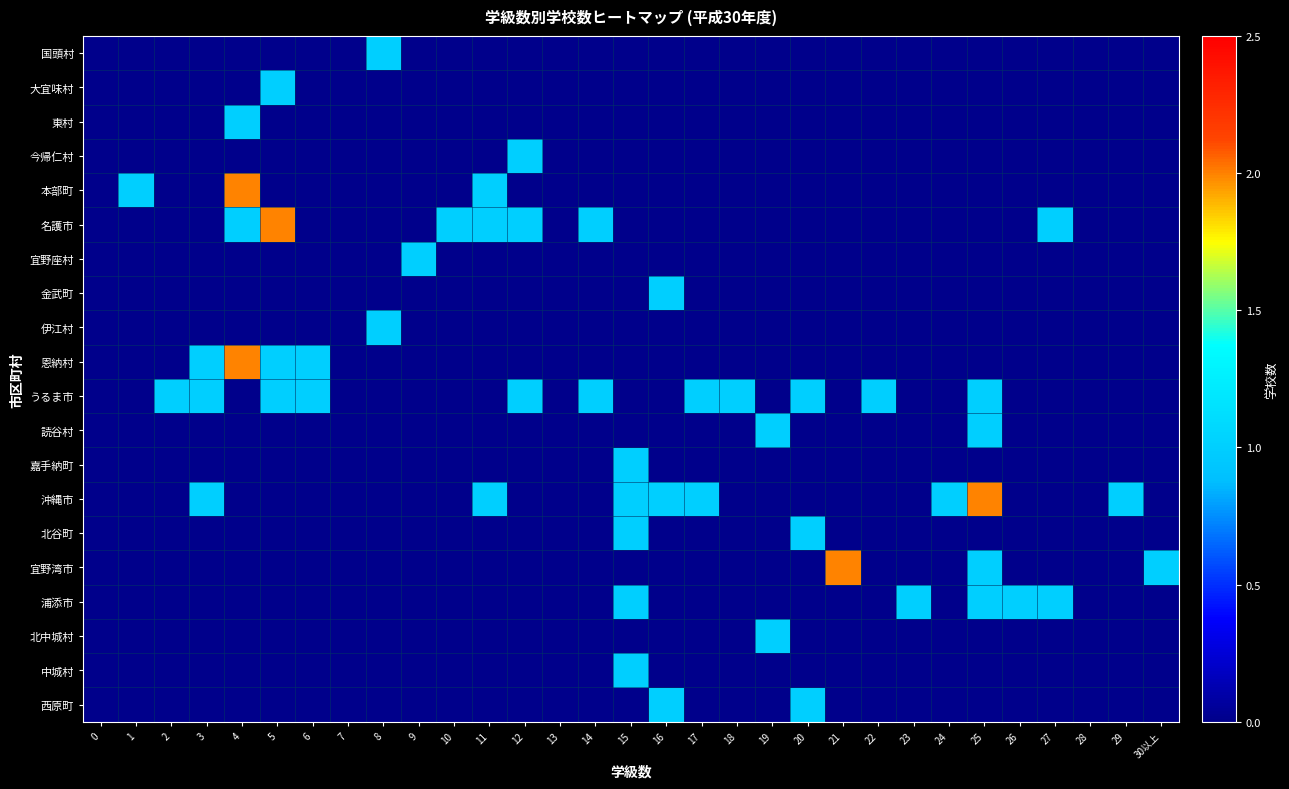

Reading left to right, extract all data points from this chart.

国頭村: 0=0	1=0	2=0	3=0	4=0	5=0	6=0	7=0	8=1	9=0	10=0	11=0	12=0	13=0	14=0	15=0	16=0	17=0	18=0	19=0	20=0	21=0	22=0	23=0	24=0	25=0	26=0	27=0	28=0	29=0	30以上=0
大宜味村: 0=0	1=0	2=0	3=0	4=0	5=1	6=0	7=0	8=0	9=0	10=0	11=0	12=0	13=0	14=0	15=0	16=0	17=0	18=0	19=0	20=0	21=0	22=0	23=0	24=0	25=0	26=0	27=0	28=0	29=0	30以上=0
東村: 0=0	1=0	2=0	3=0	4=1	5=0	6=0	7=0	8=0	9=0	10=0	11=0	12=0	13=0	14=0	15=0	16=0	17=0	18=0	19=0	20=0	21=0	22=0	23=0	24=0	25=0	26=0	27=0	28=0	29=0	30以上=0
今帰仁村: 0=0	1=0	2=0	3=0	4=0	5=0	6=0	7=0	8=0	9=0	10=0	11=0	12=1	13=0	14=0	15=0	16=0	17=0	18=0	19=0	20=0	21=0	22=0	23=0	24=0	25=0	26=0	27=0	28=0	29=0	30以上=0
本部町: 0=0	1=1	2=0	3=0	4=2	5=0	6=0	7=0	8=0	9=0	10=0	11=1	12=0	13=0	14=0	15=0	16=0	17=0	18=0	19=0	20=0	21=0	22=0	23=0	24=0	25=0	26=0	27=0	28=0	29=0	30以上=0
名護市: 0=0	1=0	2=0	3=0	4=1	5=2	6=0	7=0	8=0	9=0	10=1	11=1	12=1	13=0	14=1	15=0	16=0	17=0	18=0	19=0	20=0	21=0	22=0	23=0	24=0	25=0	26=0	27=1	28=0	29=0	30以上=0
宜野座村: 0=0	1=0	2=0	3=0	4=0	5=0	6=0	7=0	8=0	9=1	10=0	11=0	12=0	13=0	14=0	15=0	16=0	17=0	18=0	19=0	20=0	21=0	22=0	23=0	24=0	25=0	26=0	27=0	28=0	29=0	30以上=0
金武町: 0=0	1=0	2=0	3=0	4=0	5=0	6=0	7=0	8=0	9=0	10=0	11=0	12=0	13=0	14=0	15=0	16=1	17=0	18=0	19=0	20=0	21=0	22=0	23=0	24=0	25=0	26=0	27=0	28=0	29=0	30以上=0
伊江村: 0=0	1=0	2=0	3=0	4=0	5=0	6=0	7=0	8=1	9=0	10=0	11=0	12=0	13=0	14=0	15=0	16=0	17=0	18=0	19=0	20=0	21=0	22=0	23=0	24=0	25=0	26=0	27=0	28=0	29=0	30以上=0
恩納村: 0=0	1=0	2=0	3=1	4=2	5=1	6=1	7=0	8=0	9=0	10=0	11=0	12=0	13=0	14=0	15=0	16=0	17=0	18=0	19=0	20=0	21=0	22=0	23=0	24=0	25=0	26=0	27=0	28=0	29=0	30以上=0
うるま市: 0=0	1=0	2=1	3=1	4=0	5=1	6=1	7=0	8=0	9=0	10=0	11=0	12=1	13=0	14=1	15=0	16=0	17=1	18=1	19=0	20=1	21=0	22=1	23=0	24=0	25=1	26=0	27=0	28=0	29=0	30以上=0
読谷村: 0=0	1=0	2=0	3=0	4=0	5=0	6=0	7=0	8=0	9=0	10=0	11=0	12=0	13=0	14=0	15=0	16=0	17=0	18=0	19=1	20=0	21=0	22=0	23=0	24=0	25=1	26=0	27=0	28=0	29=0	30以上=0
嘉手納町: 0=0	1=0	2=0	3=0	4=0	5=0	6=0	7=0	8=0	9=0	10=0	11=0	12=0	13=0	14=0	15=1	16=0	17=0	18=0	19=0	20=0	21=0	22=0	23=0	24=0	25=0	26=0	27=0	28=0	29=0	30以上=0
沖縄市: 0=0	1=0	2=0	3=1	4=0	5=0	6=0	7=0	8=0	9=0	10=0	11=1	12=0	13=0	14=0	15=1	16=1	17=1	18=0	19=0	20=0	21=0	22=0	23=0	24=1	25=2	26=0	27=0	28=0	29=1	30以上=0
北谷町: 0=0	1=0	2=0	3=0	4=0	5=0	6=0	7=0	8=0	9=0	10=0	11=0	12=0	13=0	14=0	15=1	16=0	17=0	18=0	19=0	20=1	21=0	22=0	23=0	24=0	25=0	26=0	27=0	28=0	29=0	30以上=0
宜野湾市: 0=0	1=0	2=0	3=0	4=0	5=0	6=0	7=0	8=0	9=0	10=0	11=0	12=0	13=0	14=0	15=0	16=0	17=0	18=0	19=0	20=0	21=2	22=0	23=0	24=0	25=1	26=0	27=0	28=0	29=0	30以上=1
浦添市: 0=0	1=0	2=0	3=0	4=0	5=0	6=0	7=0	8=0	9=0	10=0	11=0	12=0	13=0	14=0	15=1	16=0	17=0	18=0	19=0	20=0	21=0	22=0	23=1	24=0	25=1	26=1	27=1	28=0	29=0	30以上=0
北中城村: 0=0	1=0	2=0	3=0	4=0	5=0	6=0	7=0	8=0	9=0	10=0	11=0	12=0	13=0	14=0	15=0	16=0	17=0	18=0	19=1	20=0	21=0	22=0	23=0	24=0	25=0	26=0	27=0	28=0	29=0	30以上=0
中城村: 0=0	1=0	2=0	3=0	4=0	5=0	6=0	7=0	8=0	9=0	10=0	11=0	12=0	13=0	14=0	15=1	16=0	17=0	18=0	19=0	20=0	21=0	22=0	23=0	24=0	25=0	26=0	27=0	28=0	29=0	30以上=0
西原町: 0=0	1=0	2=0	3=0	4=0	5=0	6=0	7=0	8=0	9=0	10=0	11=0	12=0	13=0	14=0	15=0	16=1	17=0	18=0	19=0	20=1	21=0	22=0	23=0	24=0	25=0	26=0	27=0	28=0	29=0	30以上=0